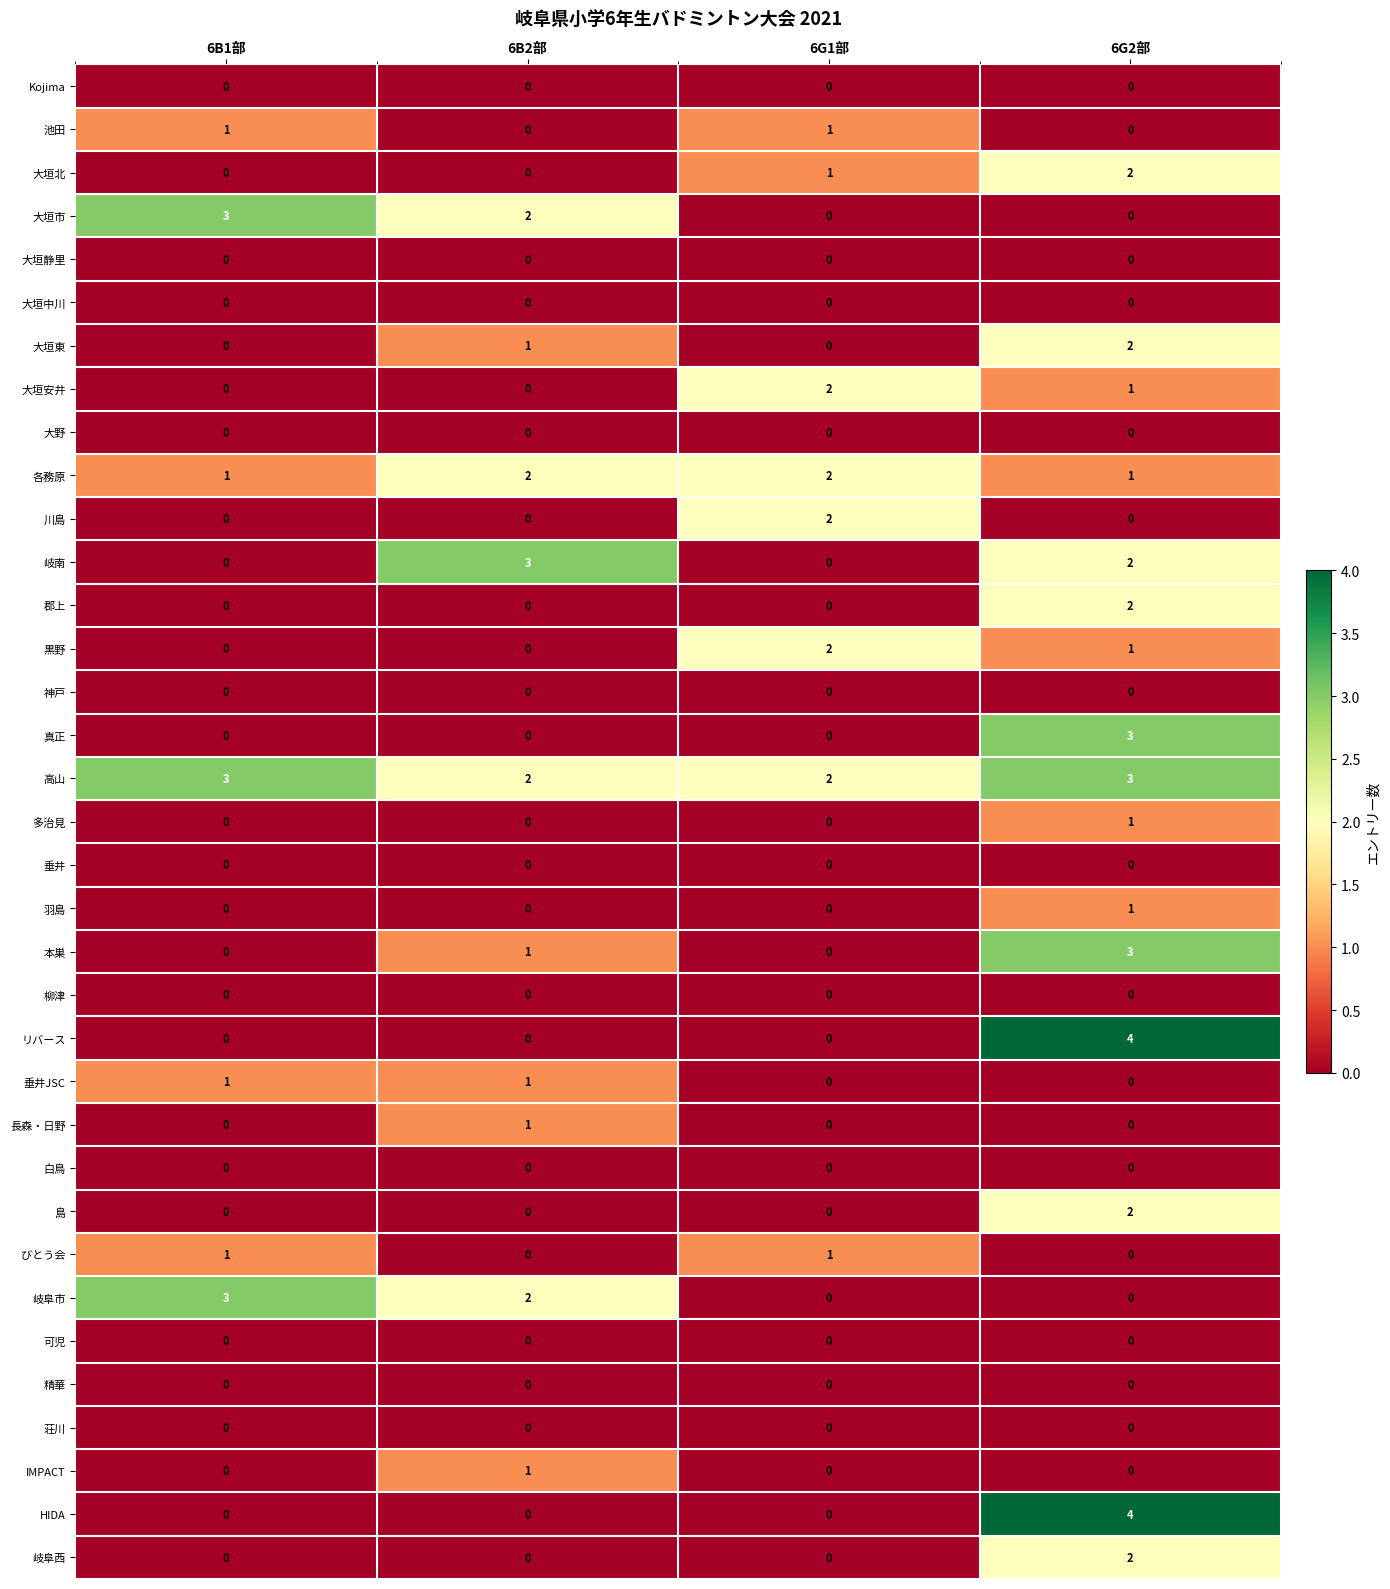

Which label corresponds to the largest value in the chart?

6G2部